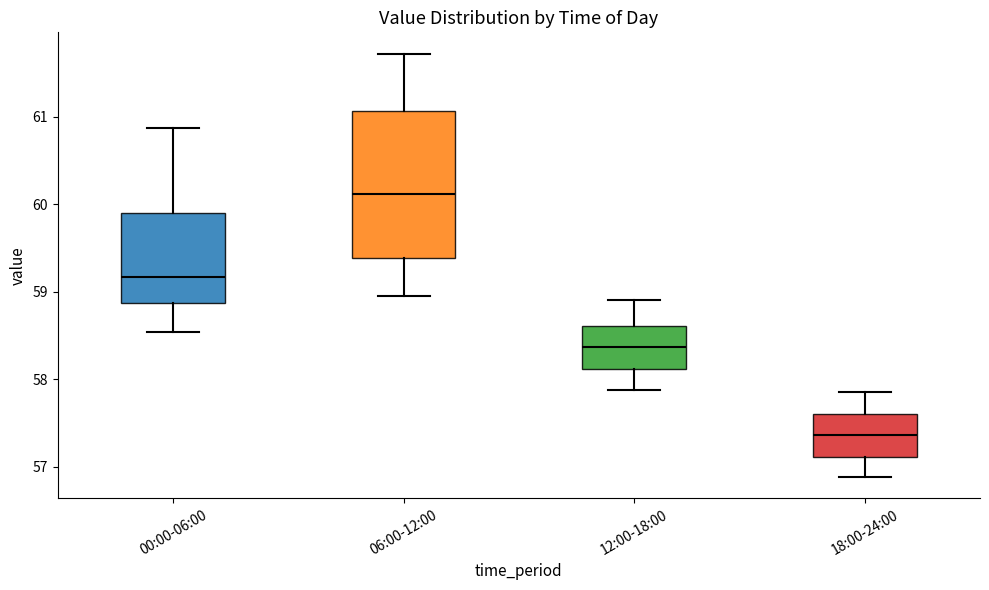

Where does the lower whisker of the box for 18:00-24:00 end on the y-axis? The values are not printed on the chart, so give them approximately, as read against the axis.

56.9